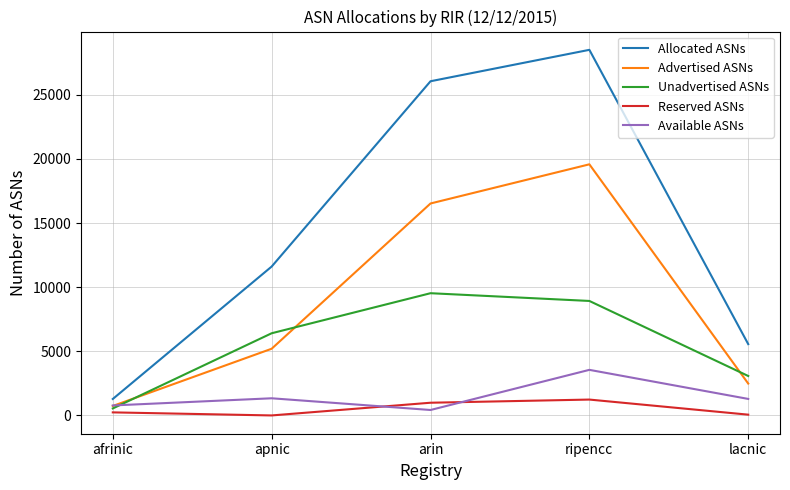

The value of Allocated ASNs at apnic is 11610. True or false?

True